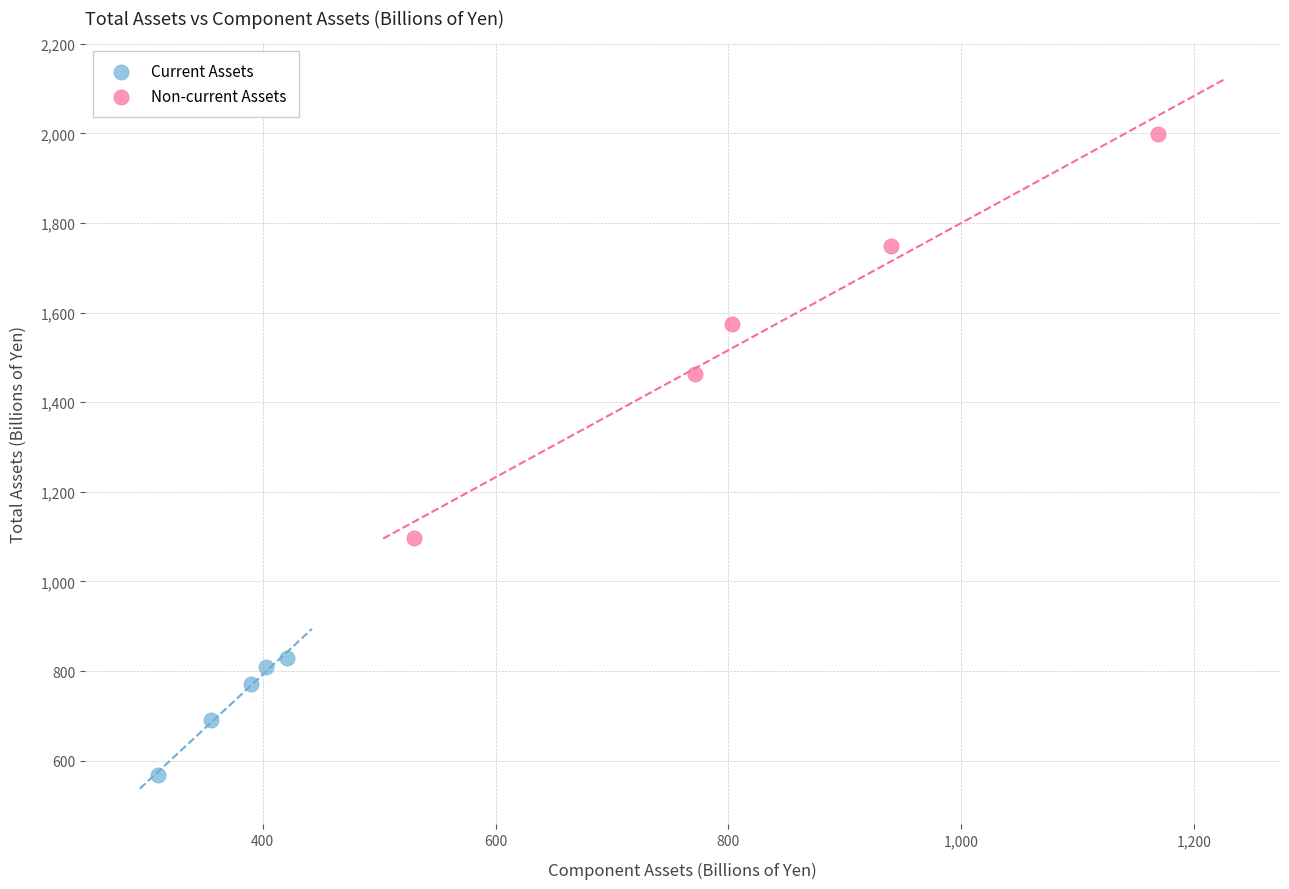

What are all the series names shown in the legend?

Current Assets, Non-current Assets